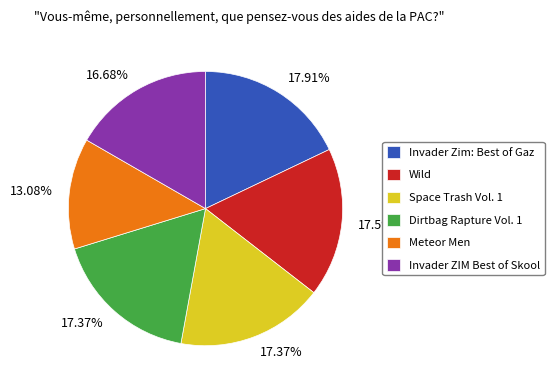

Which has a higher value, Meteor Men or Invader ZIM Best of Skool?

Invader ZIM Best of Skool